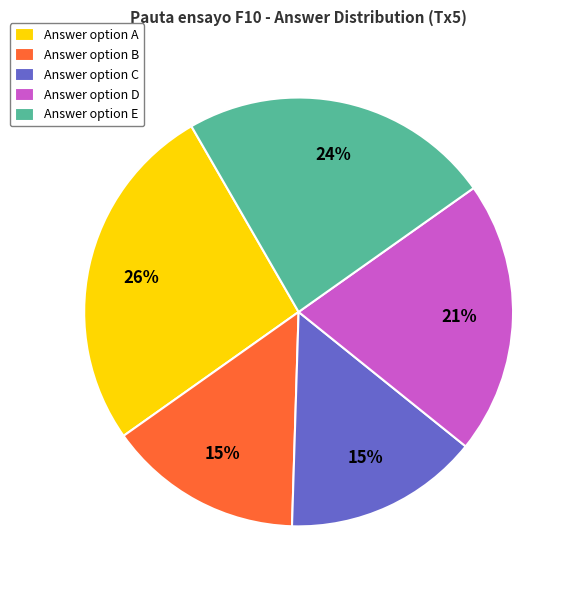

Approximately how many times larger is the value at Answer option D compared to Answer option B?

1.4